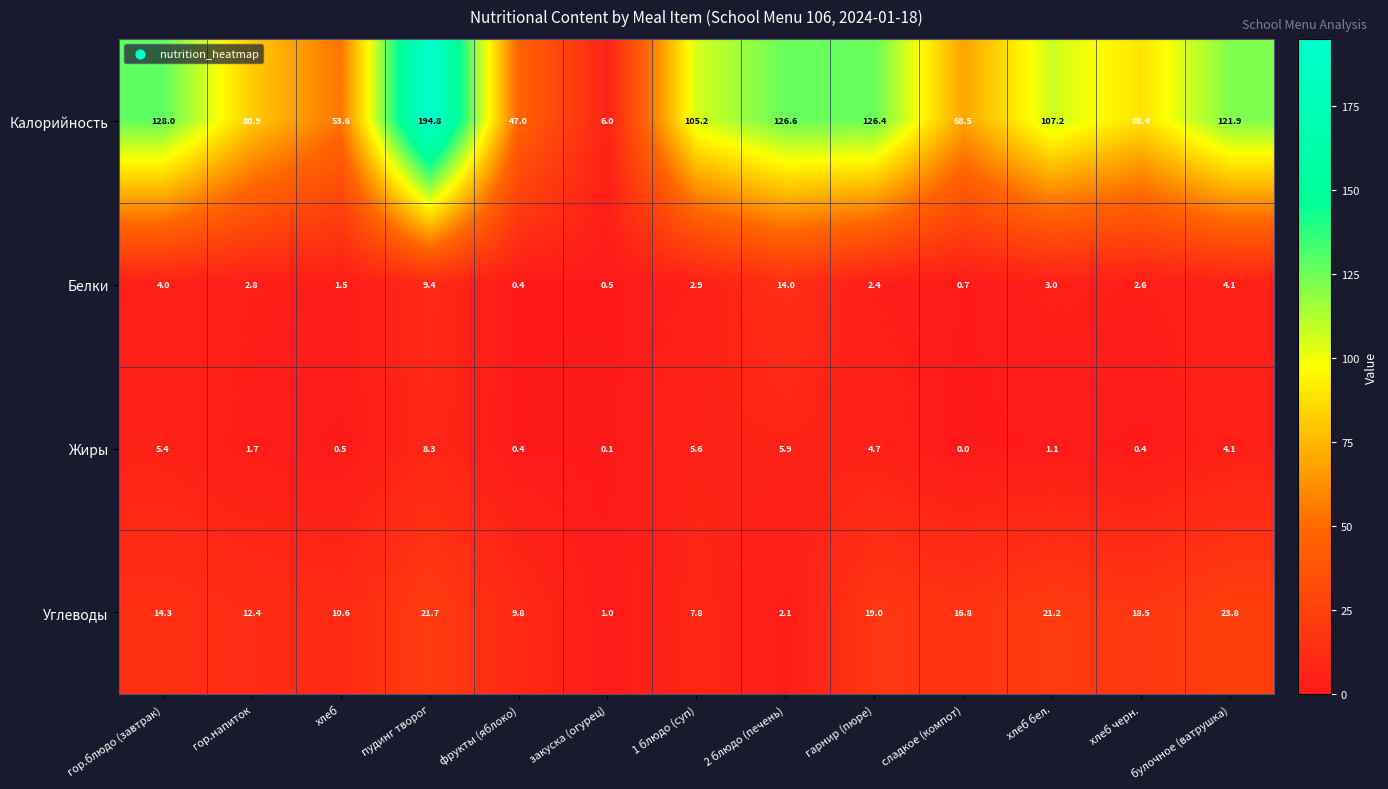

At which category is the sum across all series the highest?

пудинг творог